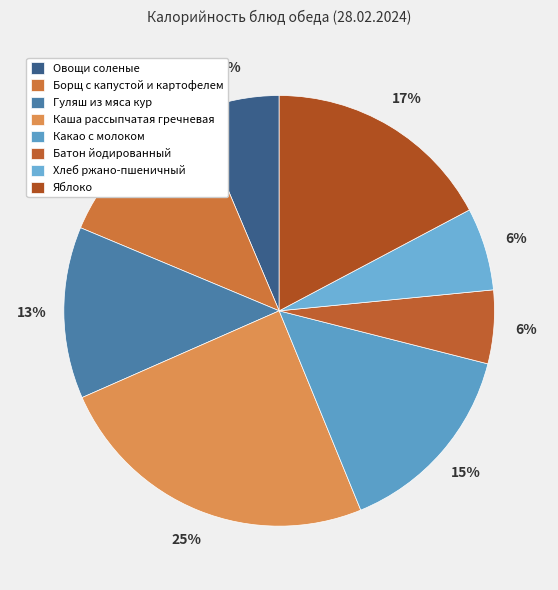

To the nearest percent, what percentage of the pie is Гуляш из мяса кур?

13%